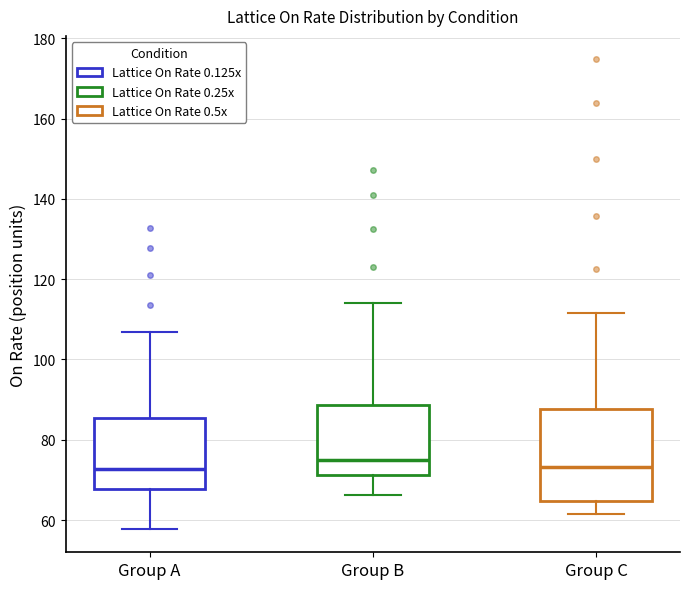

Reading left to right, read every box against the y-axis: the position of its median line, the range the box covers, and the ends of its whiskers. The values are not printed on the chart, so give them approximately, as read against the axis.

Group A: median 72, box 68 to 86, whiskers 58 to 106
Group B: median 74, box 72 to 88, whiskers 66 to 114
Group C: median 74, box 64 to 88, whiskers 62 to 112